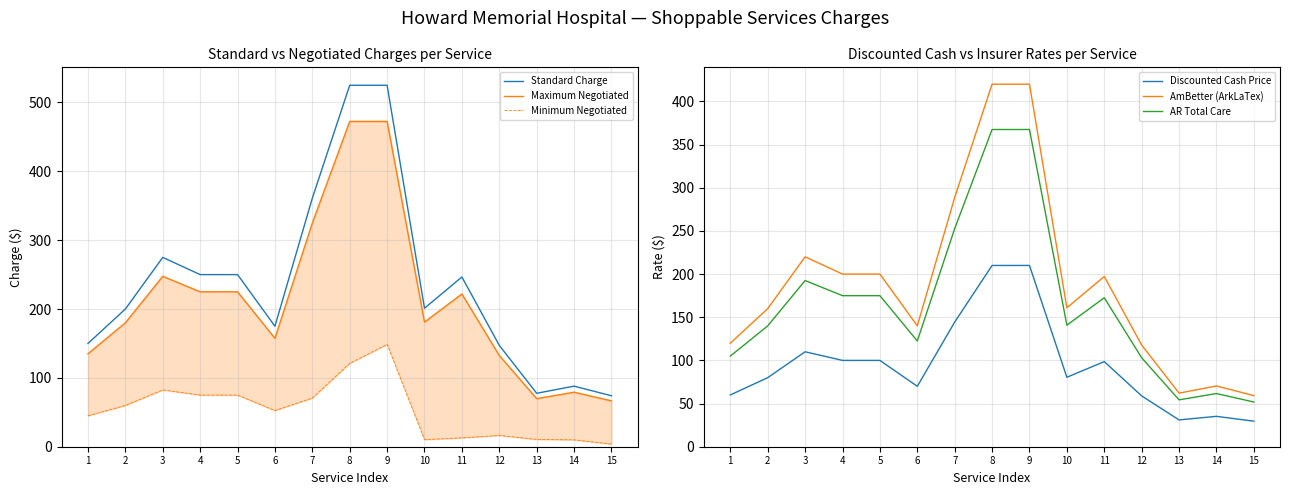

How many interior local peaks does the Discounted Cash Price series have?

3